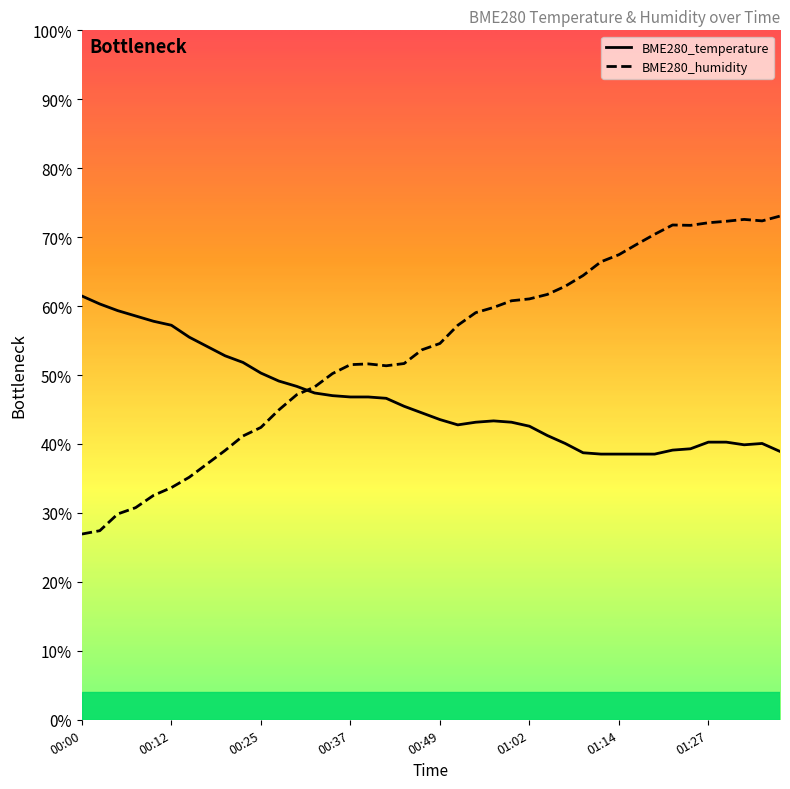

What is the value of the BME280_humidity point at the 16th from the left?

51.5